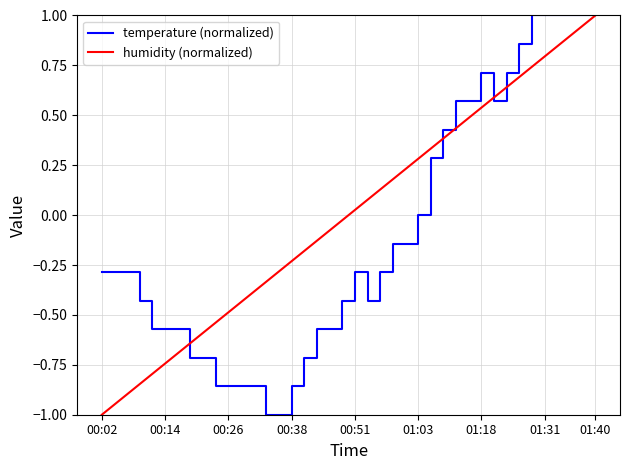

True or false: temperature (normalized) and humidity (normalized) intersect in this chart.

True